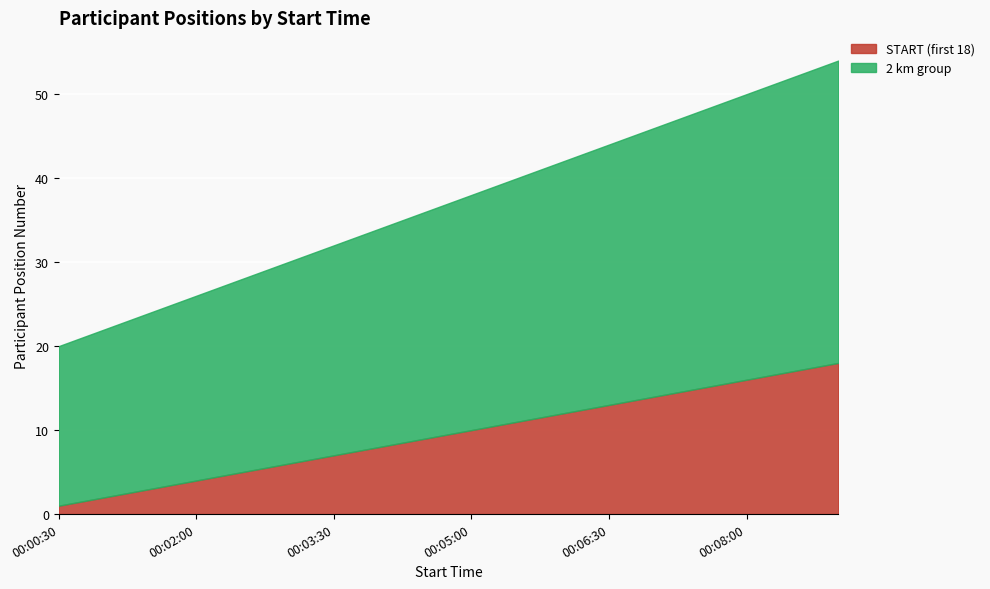

How many data points in START (first 18) are above 10?

8